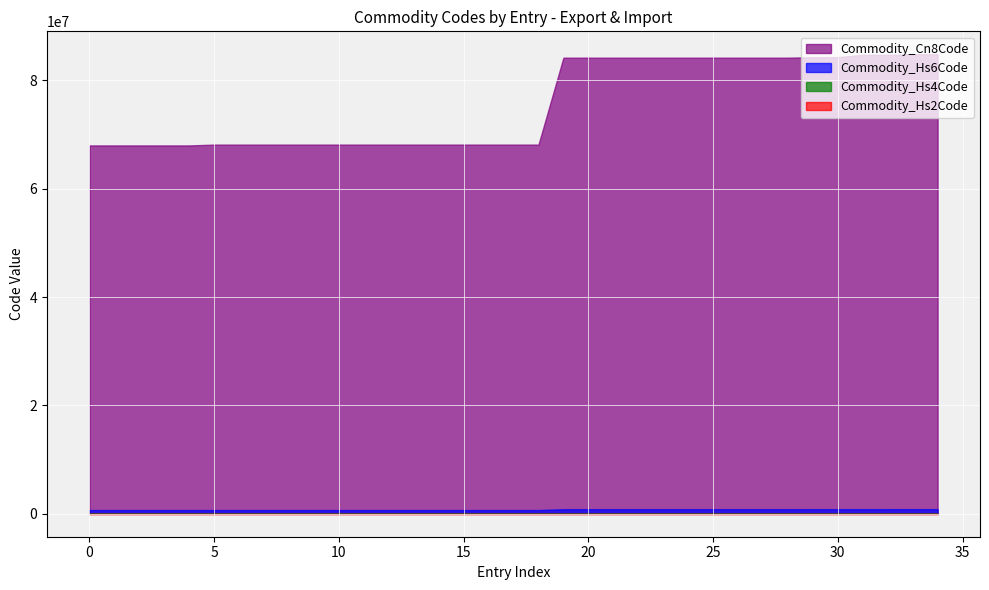

Rank the series by their maximum value, from highest to lowest.

Commodity_Cn8Code, Commodity_Hs6Code, Commodity_Hs4Code, Commodity_Hs2Code